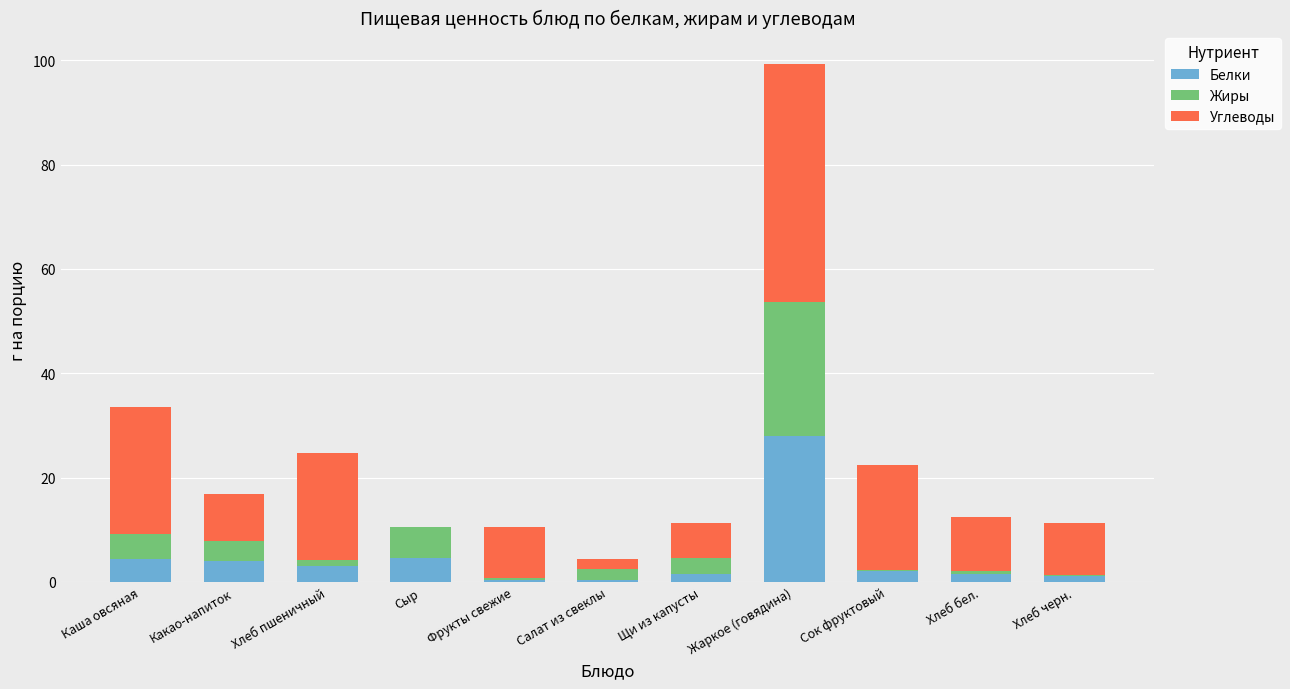

At which label does Белки reach its peak?

Жаркое (говядина)